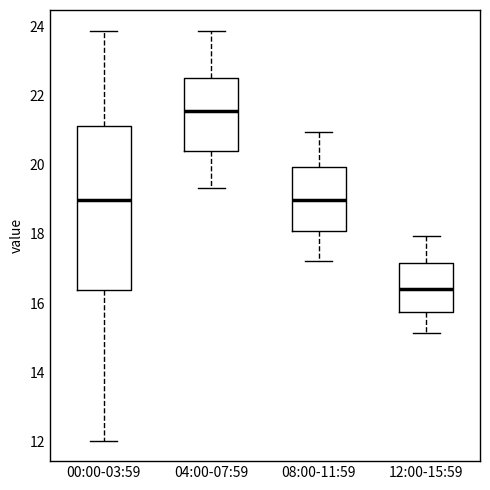

Which box has the lowest median line?

12:00-15:59